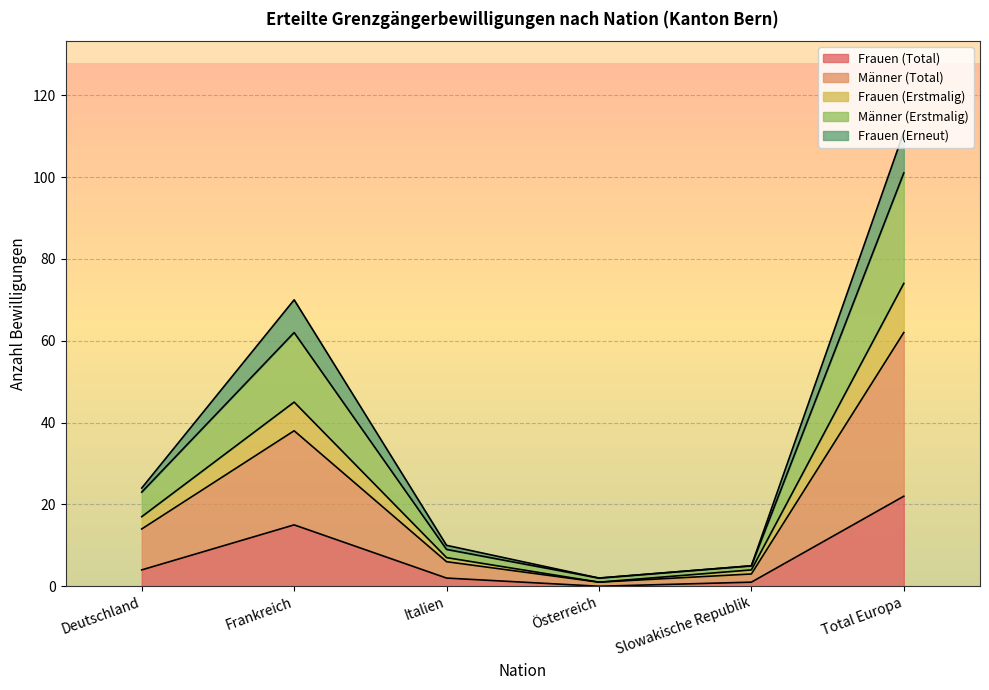

At which label does Frauen (Total) reach its peak?

Total Europa